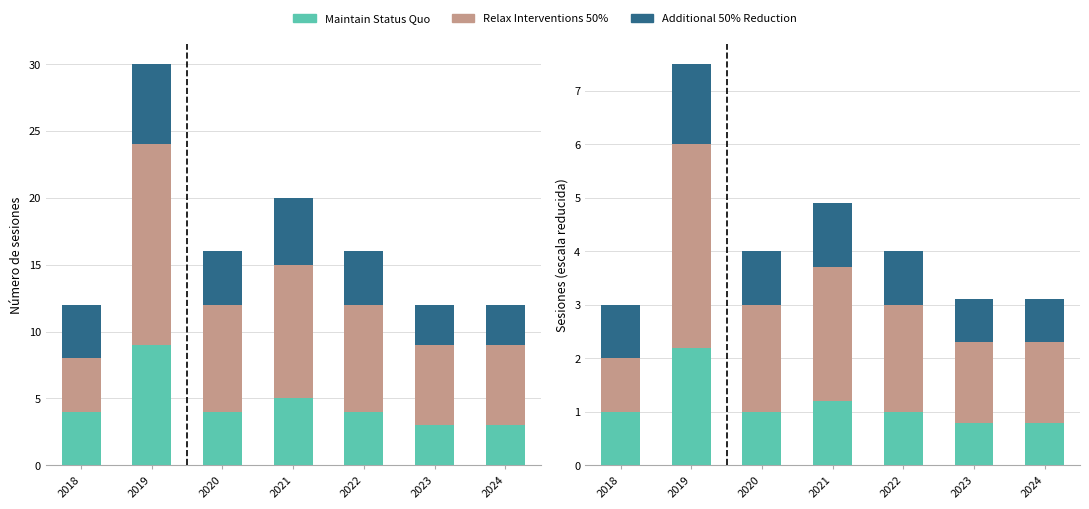

What is the value of the Additional 50% Reduction bar at the 4th from the left?

1.2